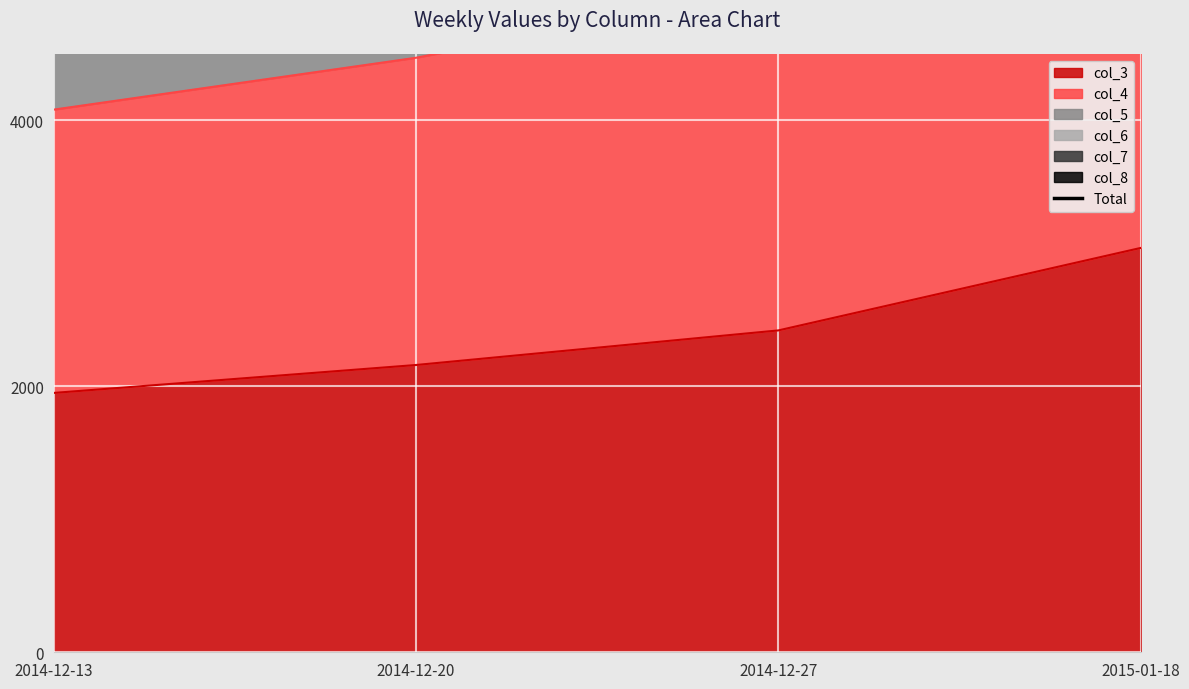

What is the greatest value displayed?

18000